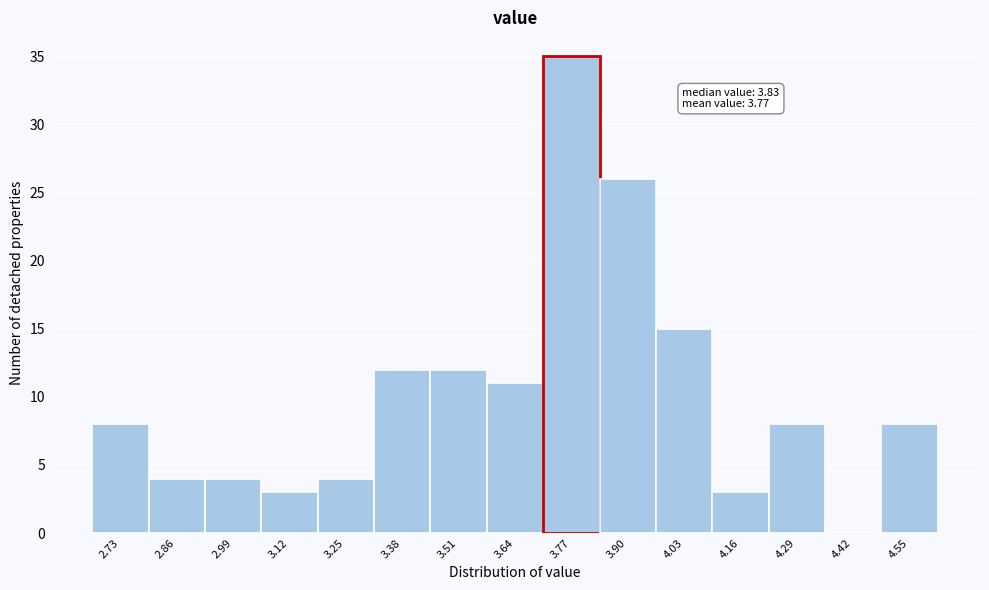

Reading right to left, extract all data points from this chart.

4.55=8	4.42=0	4.29=8	4.16=3	4.03=15	3.90=26	3.77=35	3.64=11	3.51=12	3.38=12	3.25=4	3.12=3	2.99=4	2.86=4	2.73=8